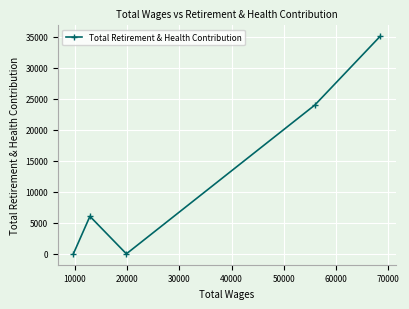

How many values are between 0 and 23963?

4